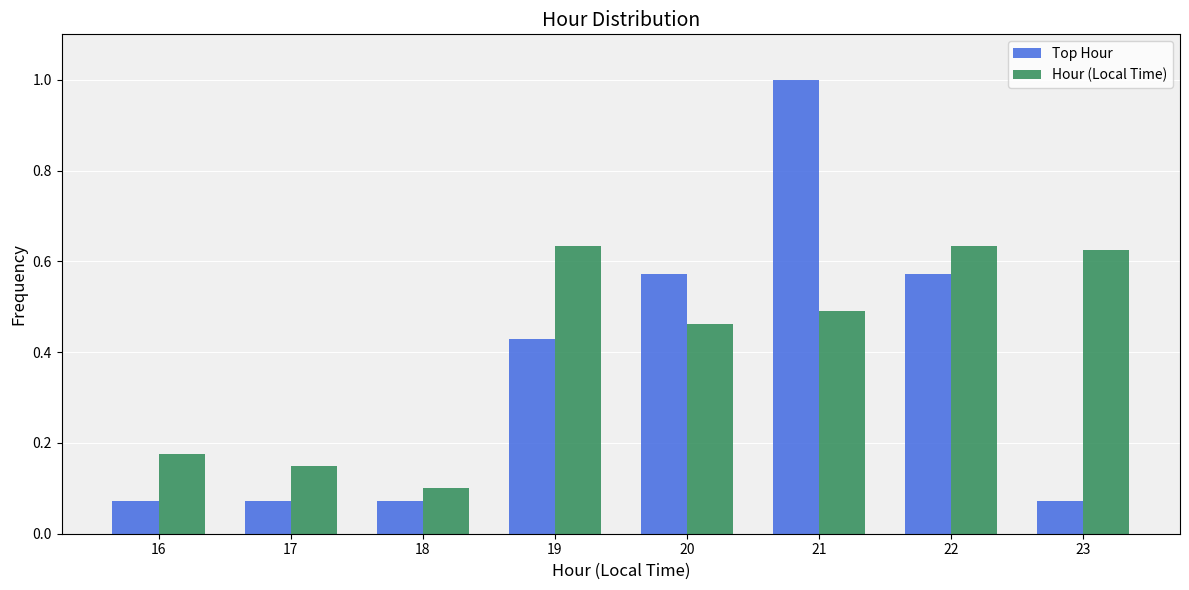

The Hour (Local Time) series shows 0.4 at 19. True or false?

False